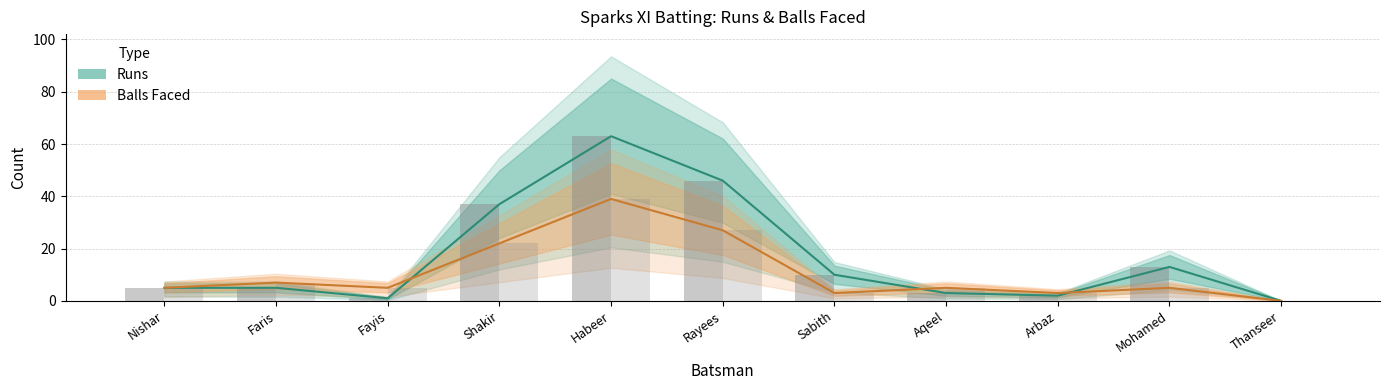

What is the label of the 10th bar from the left?

Mohamed